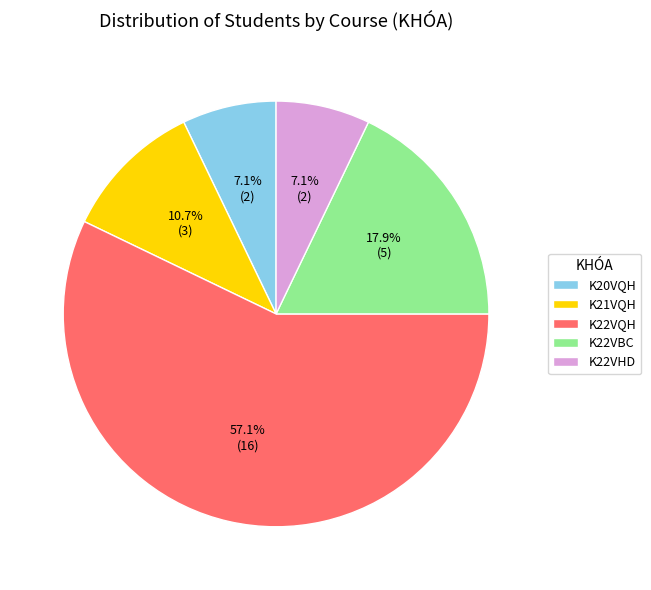

What percentage is the K20VQH slice, to the nearest percent?

7%